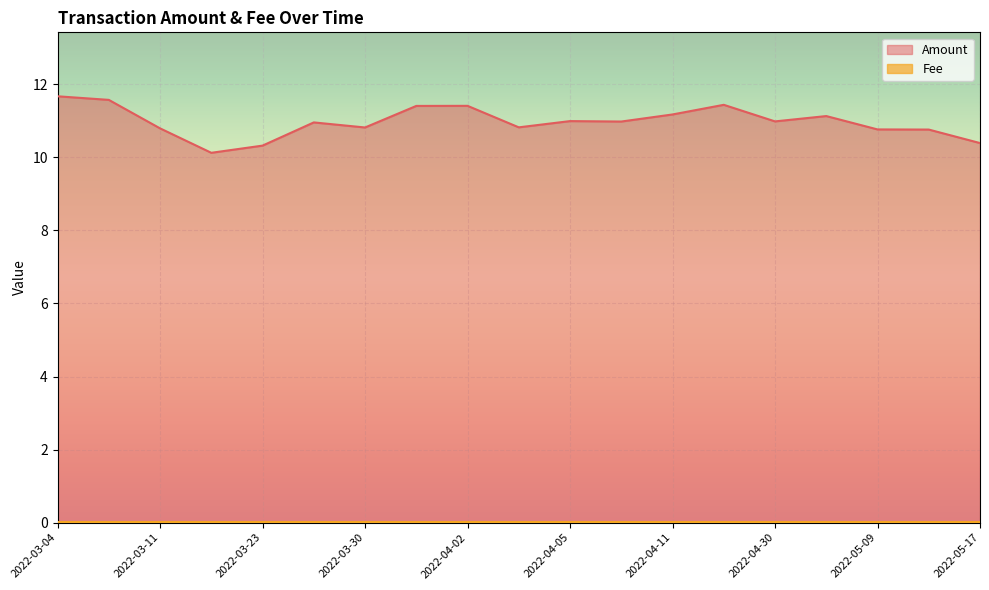

Reading left to right, list all the values displayed in this chart.

Amount: 2022-05-17=10.4	2022-05-15=10.8	2022-05-09=10.8	2022-05-08=11.1	2022-04-30=11.0	2022-04-21=11.4	2022-04-11=11.2	2022-04-08=11.0	2022-04-05=11.0	2022-04-03=10.8	2022-04-02=11.4	2022-04-01=11.4	2022-03-30=10.8	2022-03-26=11.0	2022-03-23=10.3	2022-03-23=10.1	2022-03-11=10.8	2022-03-08=11.6	2022-03-04=11.7
Fee: 2022-05-17=0.0	2022-05-15=0.0	2022-05-09=0.0	2022-05-08=0.0	2022-04-30=0.0	2022-04-21=0.0	2022-04-11=0.0	2022-04-08=0.0	2022-04-05=0.0	2022-04-03=0.0	2022-04-02=0.0	2022-04-01=0.0	2022-03-30=0.0	2022-03-26=0.0	2022-03-23=0.0	2022-03-23=0.0	2022-03-11=0.0	2022-03-08=0.0	2022-03-04=0.0